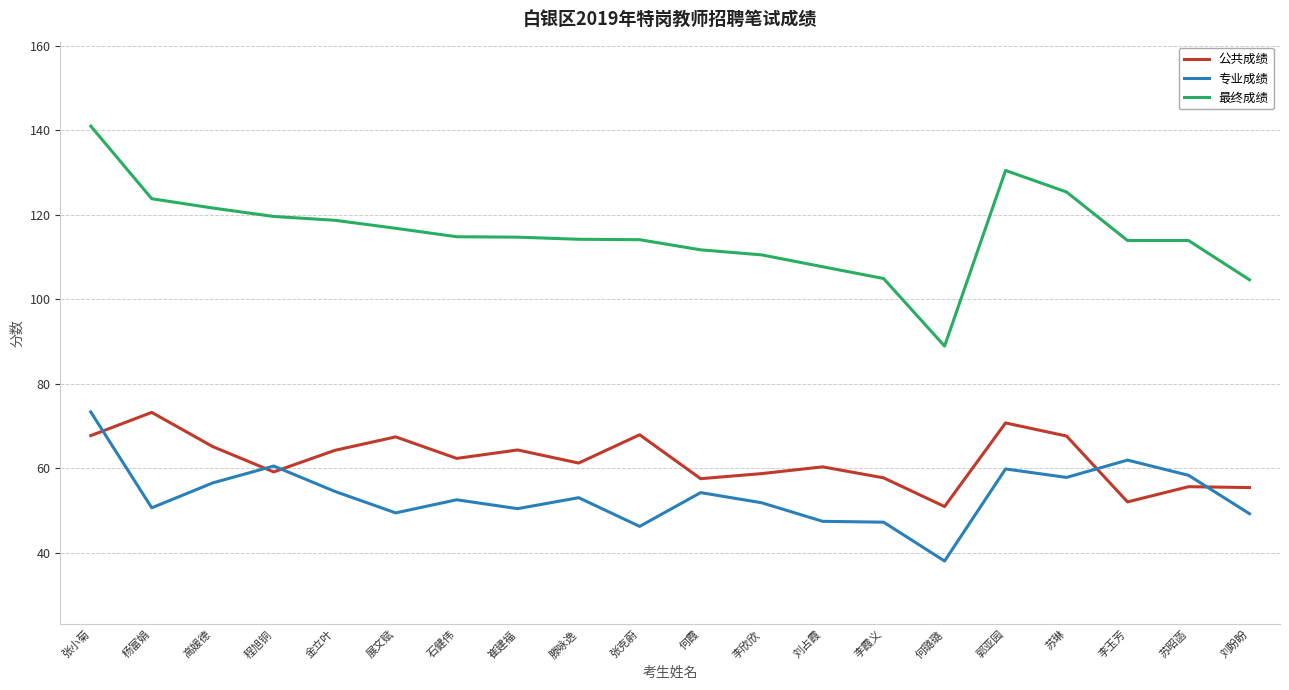

How many categories are shown in the chart?

20